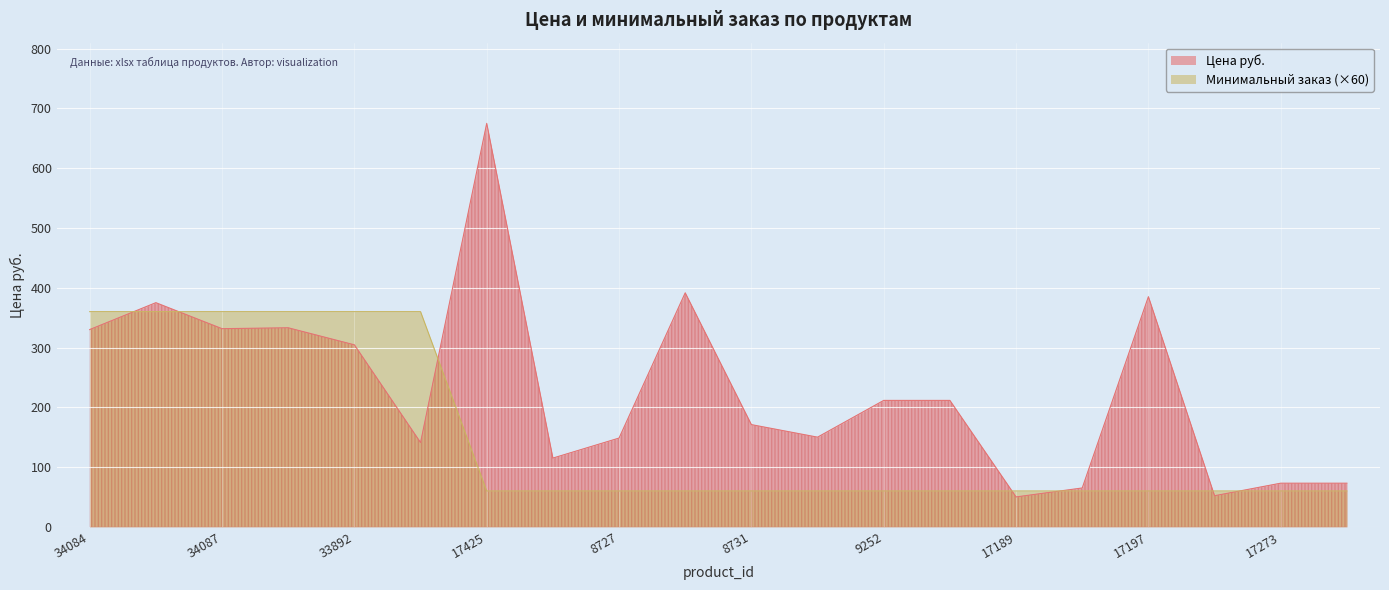

What position from the left is 17189?

15